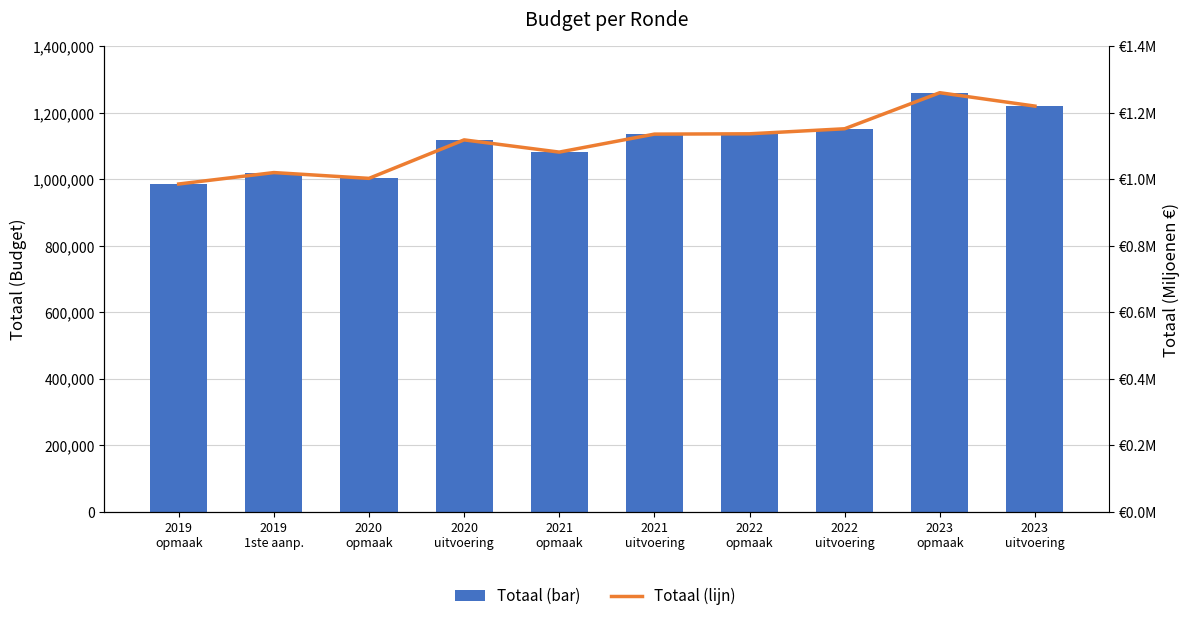

List the series in order of their overall mean, lowest first.

Totaal (lijn), Totaal (bar)